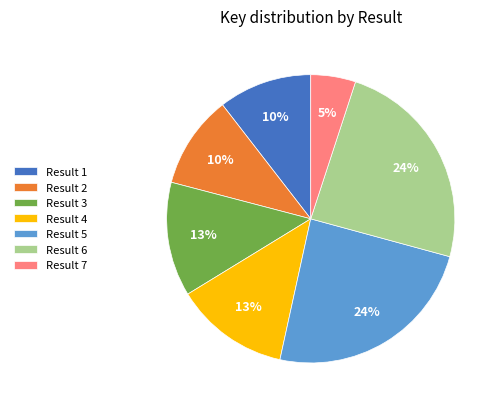

To the nearest percent, what is the average slice percentage?

14%